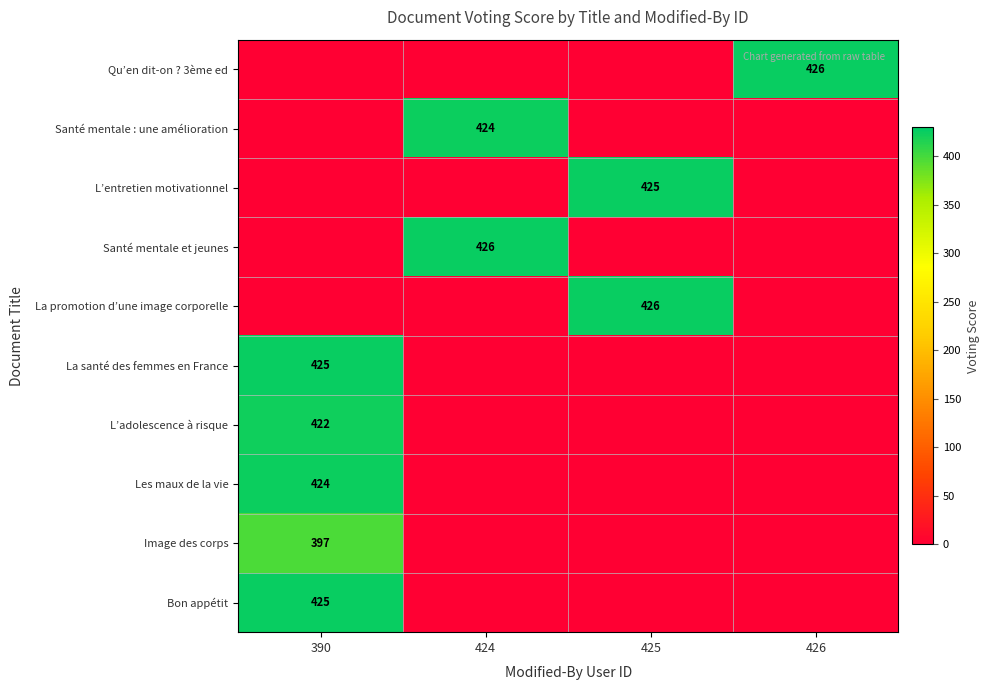

The L’entretien motivationnel series shows 425 at 425. True or false?

True